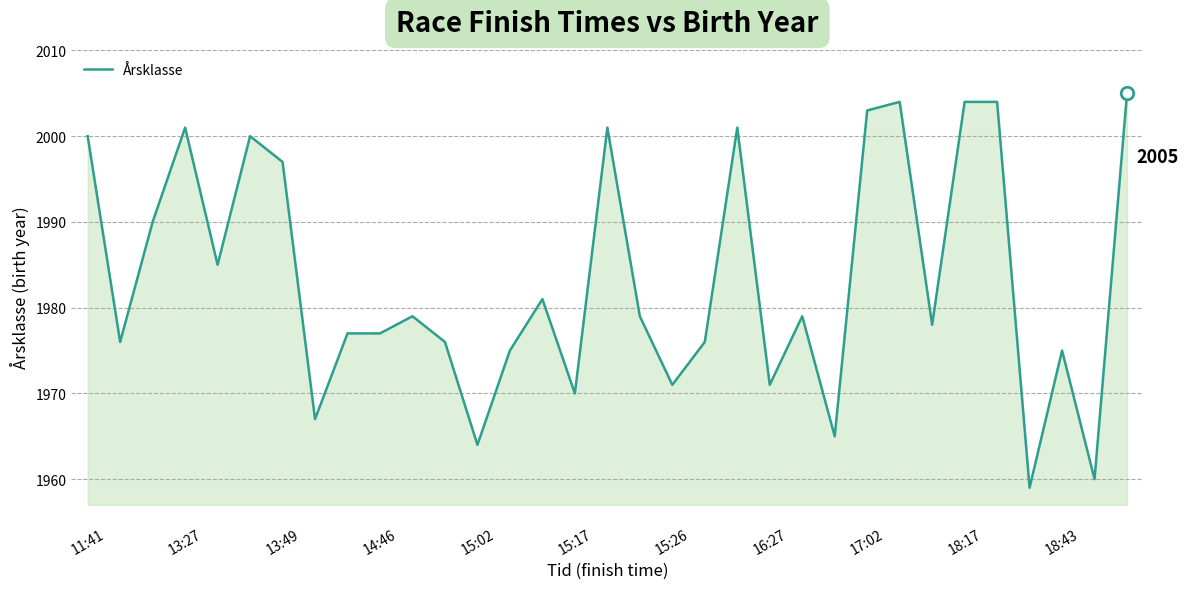

True or false: there are more than 0 points higher than both neighbors.

True